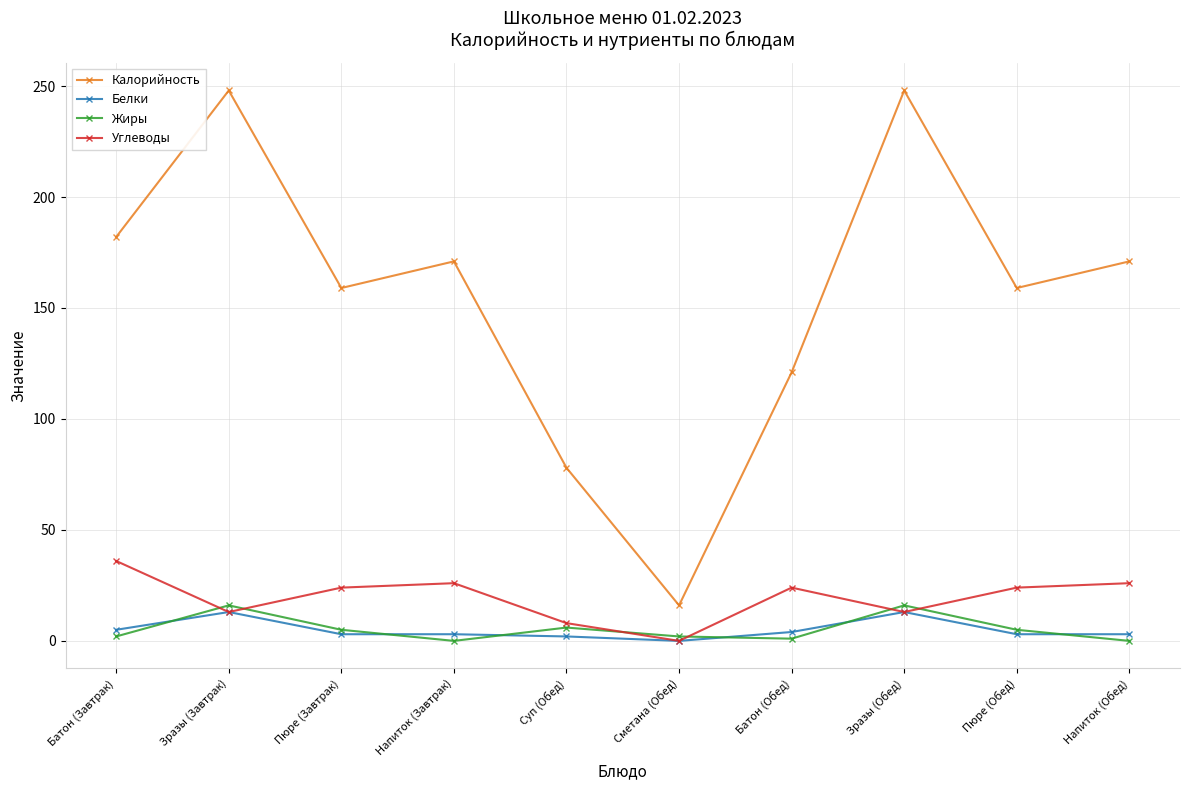

Where does the Калорийность series first go above 171?

Батон (Завтрак)